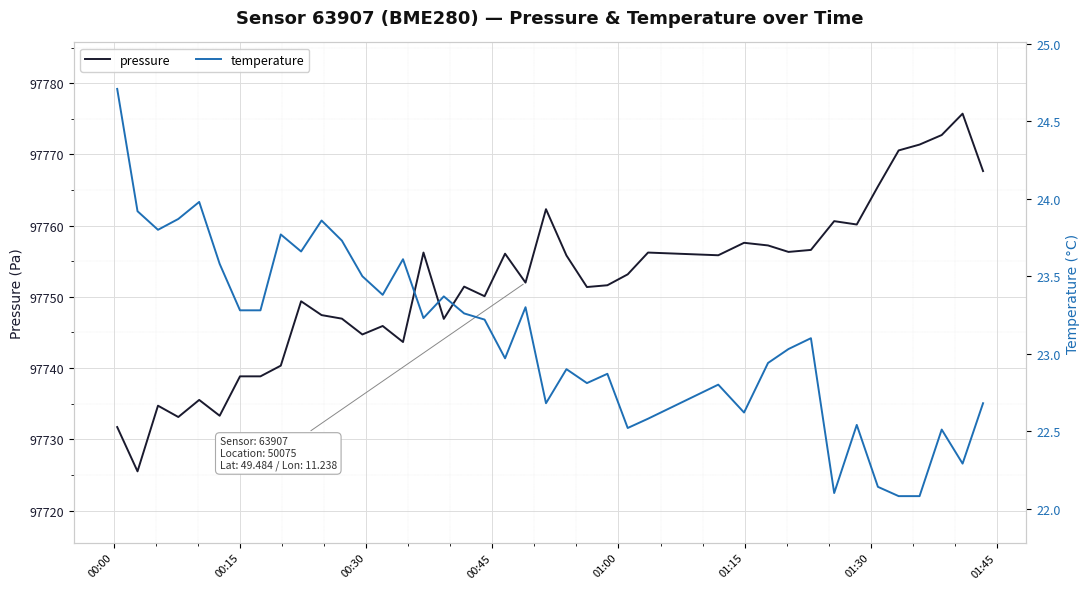

Rank the series by their average value, from highest to lowest.

pressure, temperature